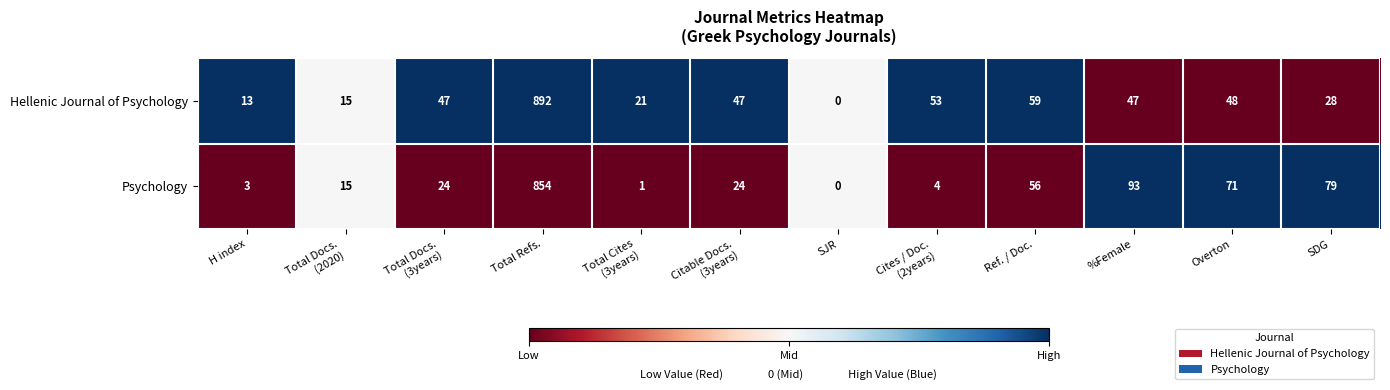

Which series changed the most between Overton and SDG?

Hellenic Journal of Psychology